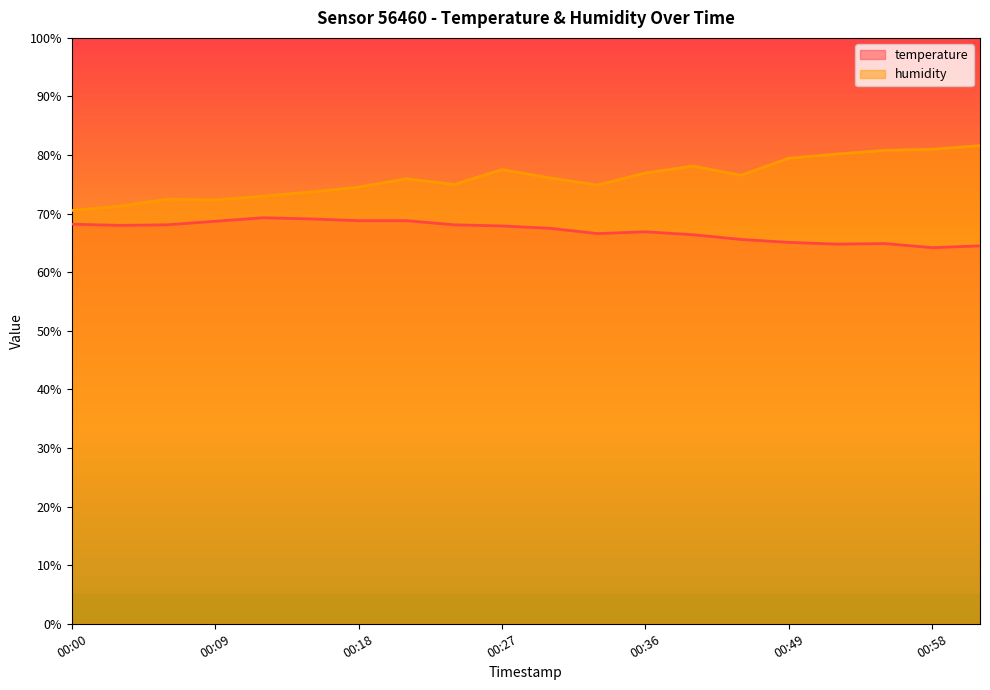

List the series in order of their peak value, highest first.

humidity, temperature